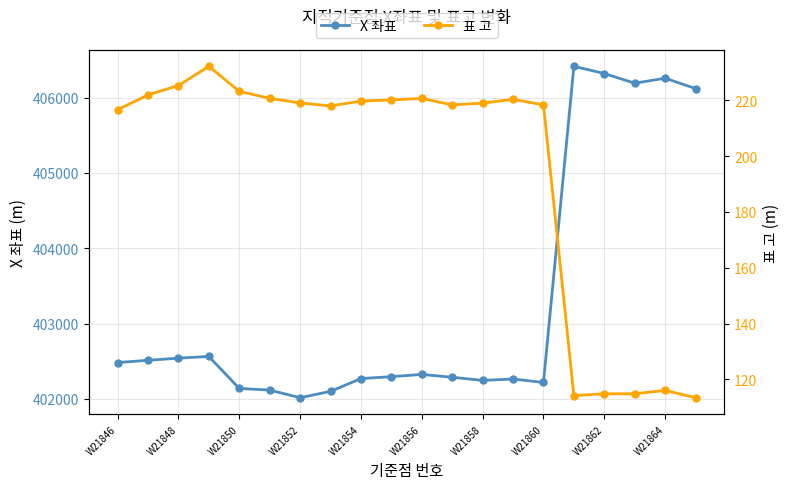

What is the value of the X 좌표 point at the 8th from the left?

402099.8